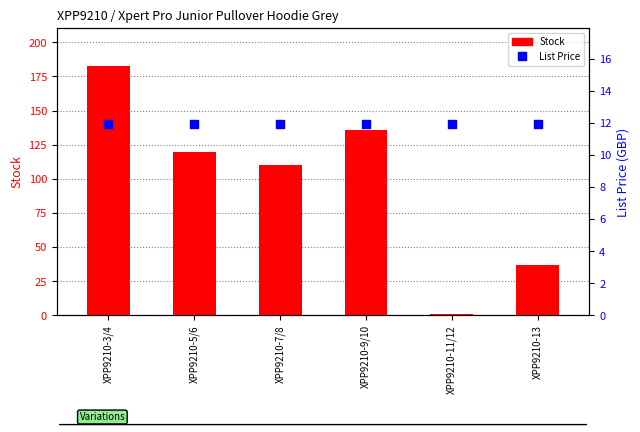

At which category is the sum across all series the highest?

XPP9210-3/4